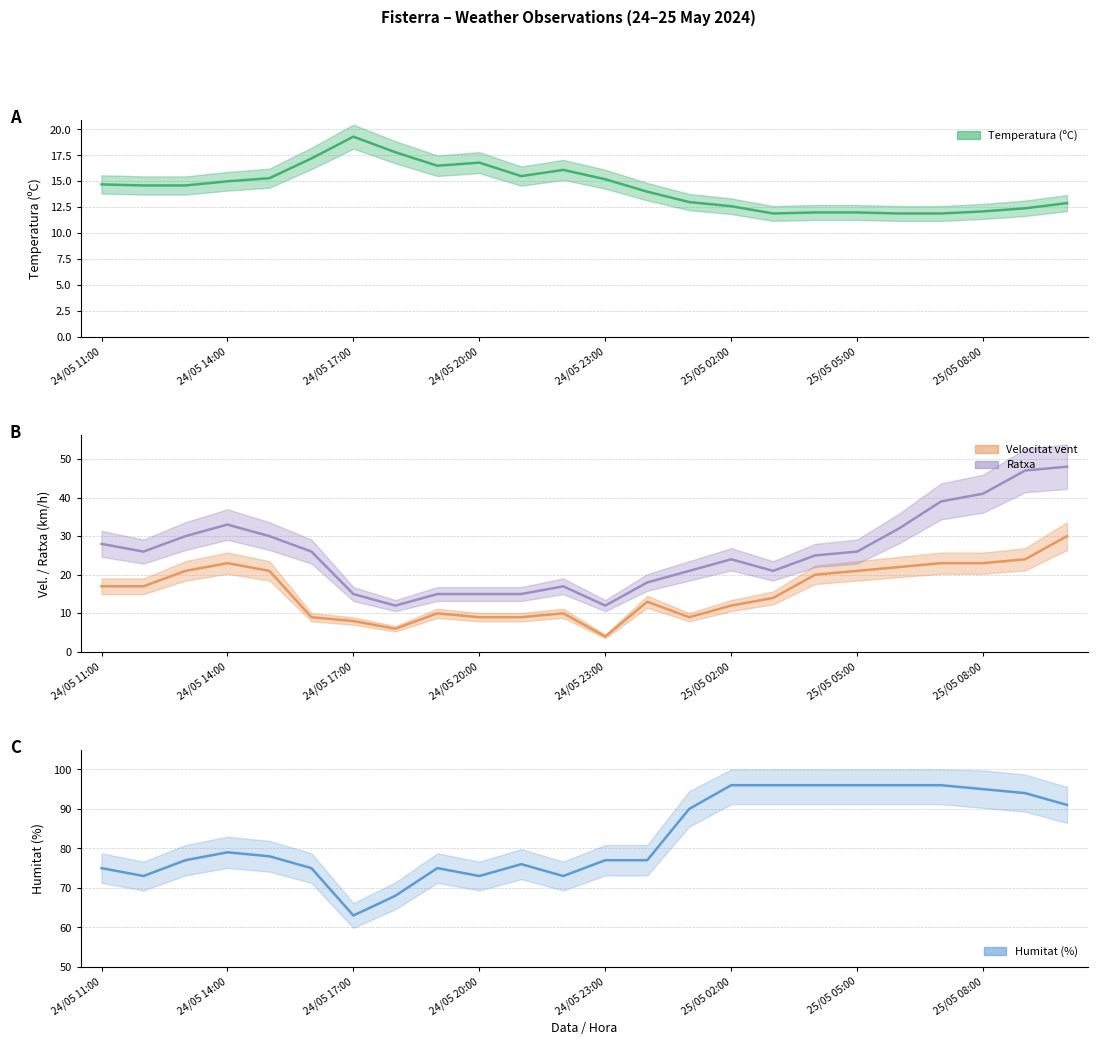

At which category does the chart reach its peak across all series?

25/05 02:00